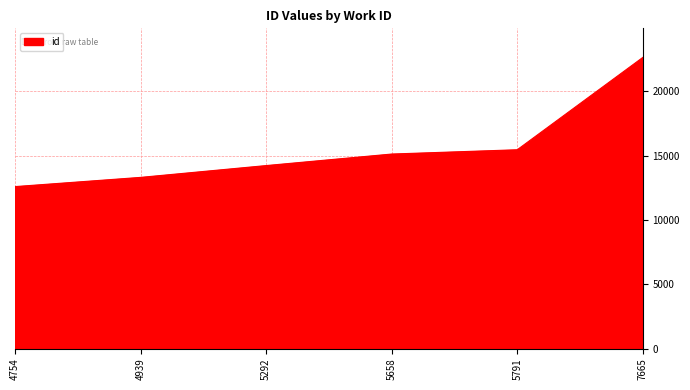

What value does the data have at 4939, to the nearest 100?

13300